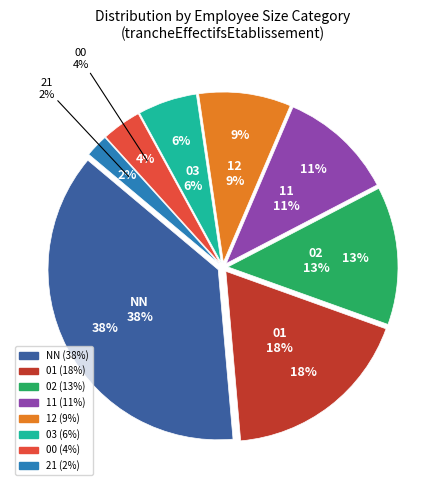

Which slice is the smallest?

21